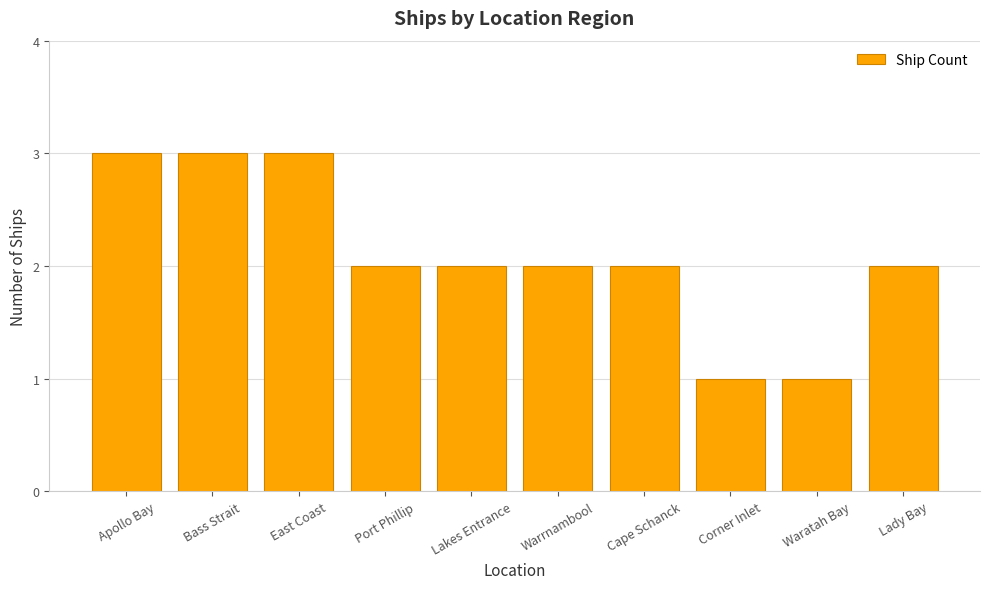

What is the label of the 6th bar from the right?

Lakes Entrance